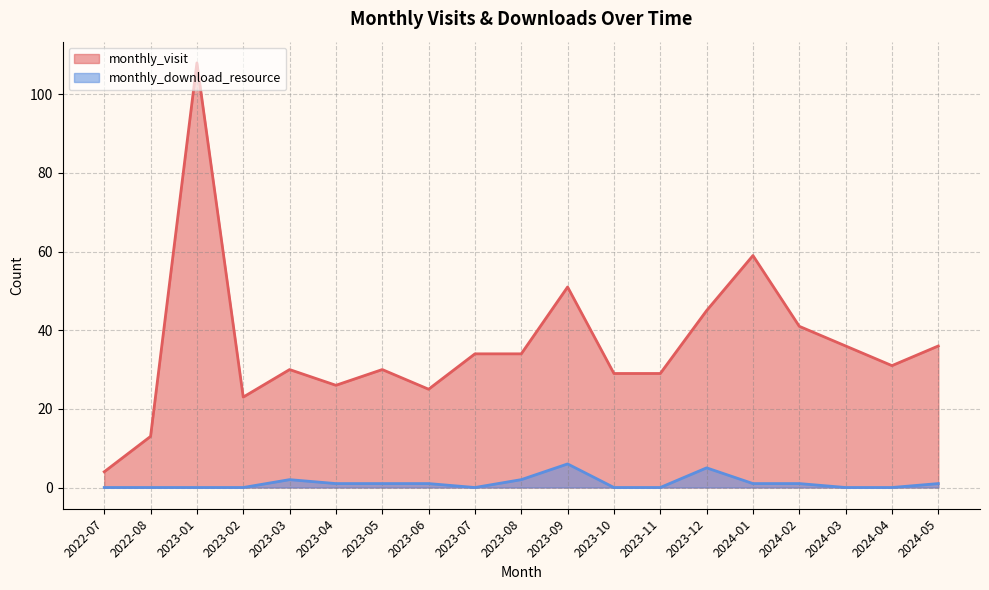

True or false: monthly_download_resource and monthly_visit cross at least once.

False